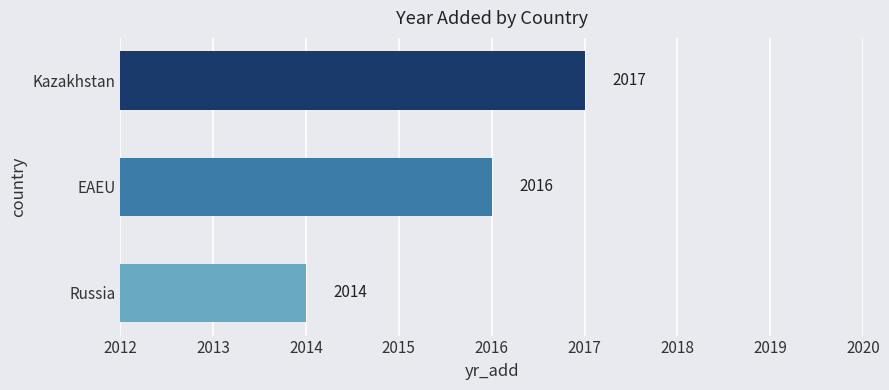

What is the sum of all values?

6047